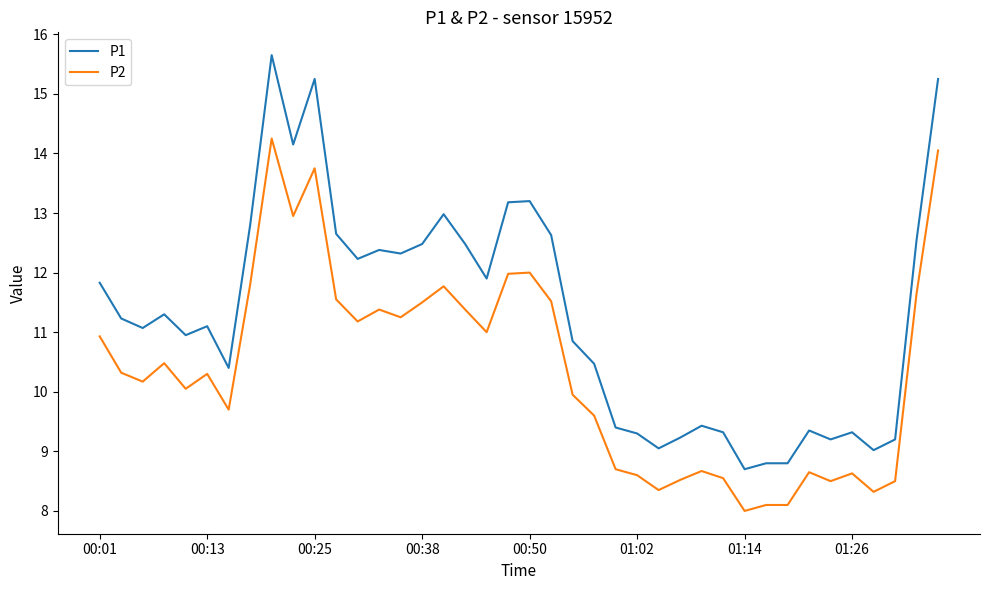

Which series has the largest total across all categories?

P1